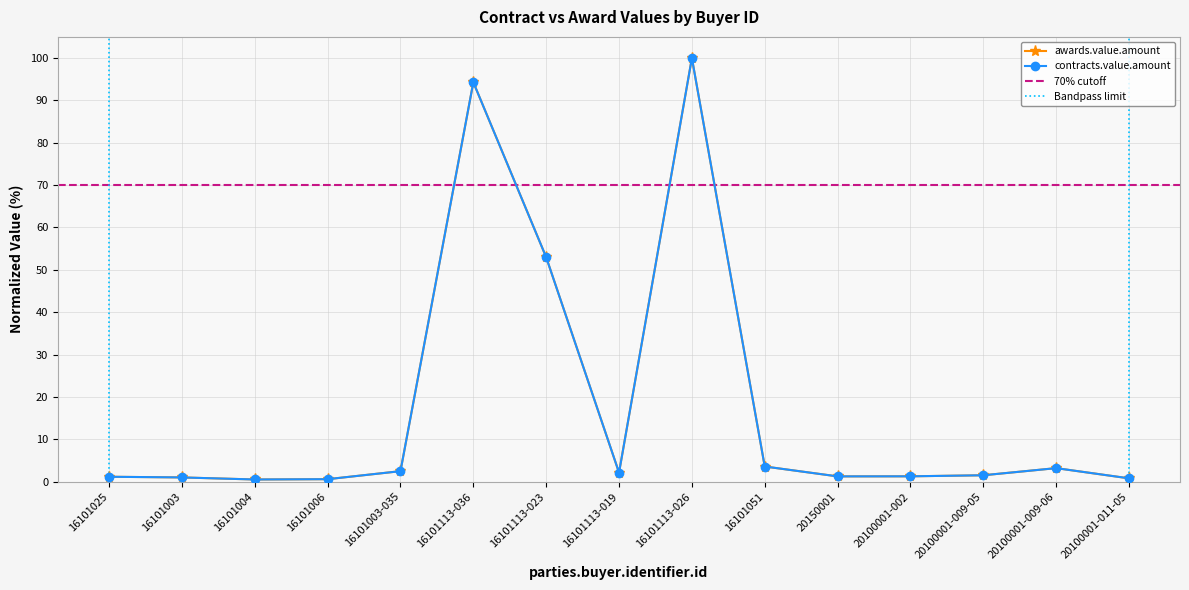

Rank the categories by contracts.value.amount value from lowest to highest.

16101004, 16101006, 20100001-011-05, 16101003, 16101025, 20150001, 20100001-002, 20100001-009-05, 16101113-019, 16101003-035, 20100001-009-06, 16101051, 16101113-023, 16101113-036, 16101113-026